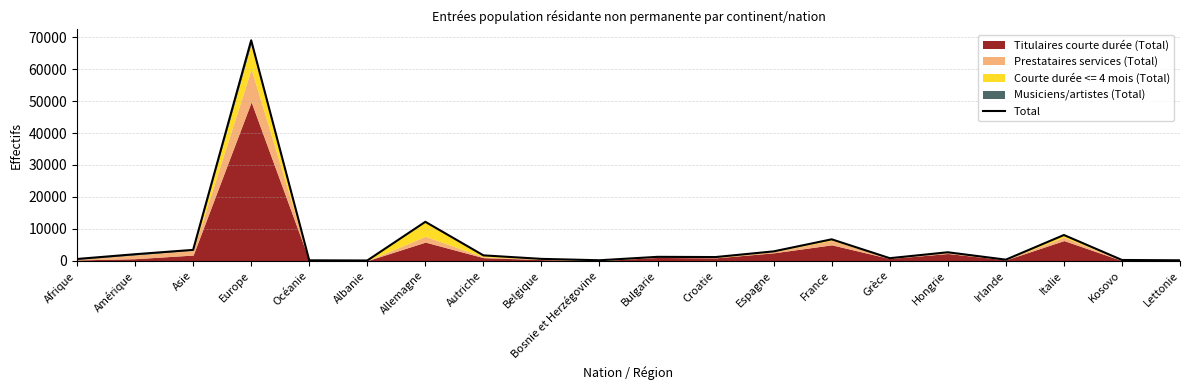

What is the change in value from Bulgarie to Espagne?

+1710